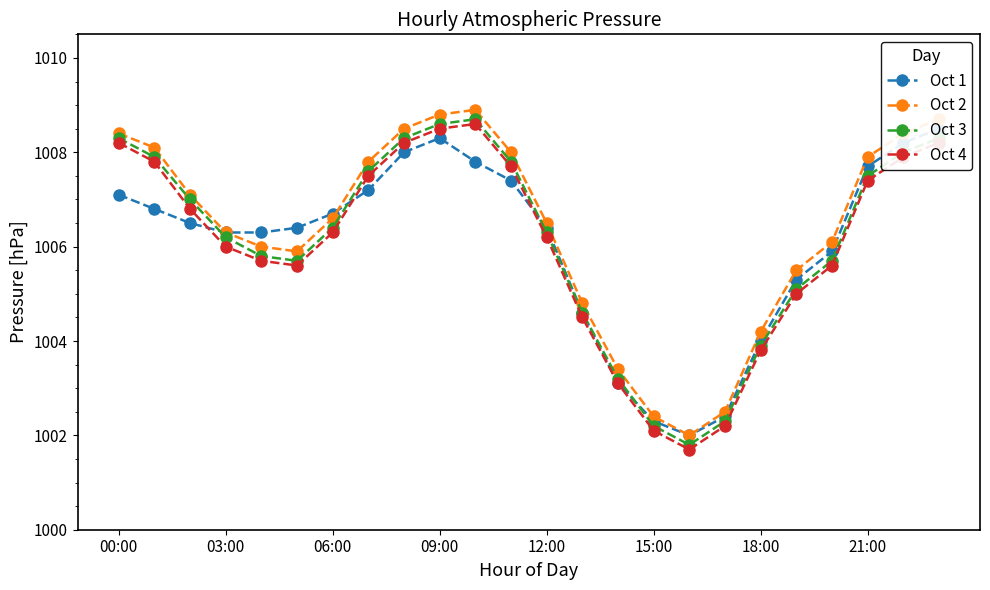

The value of Oct 4 at 11 is 1499.1. True or false?

False